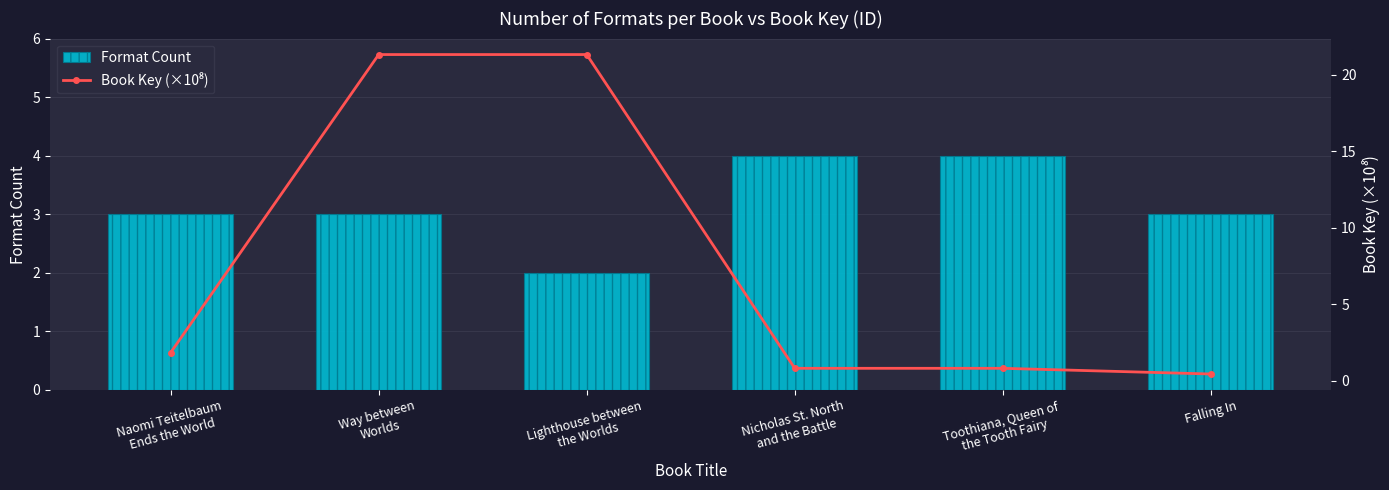

At which label does Book Key (×10⁸) first exceed 1?

Naomi Teitelbaum
Ends the World